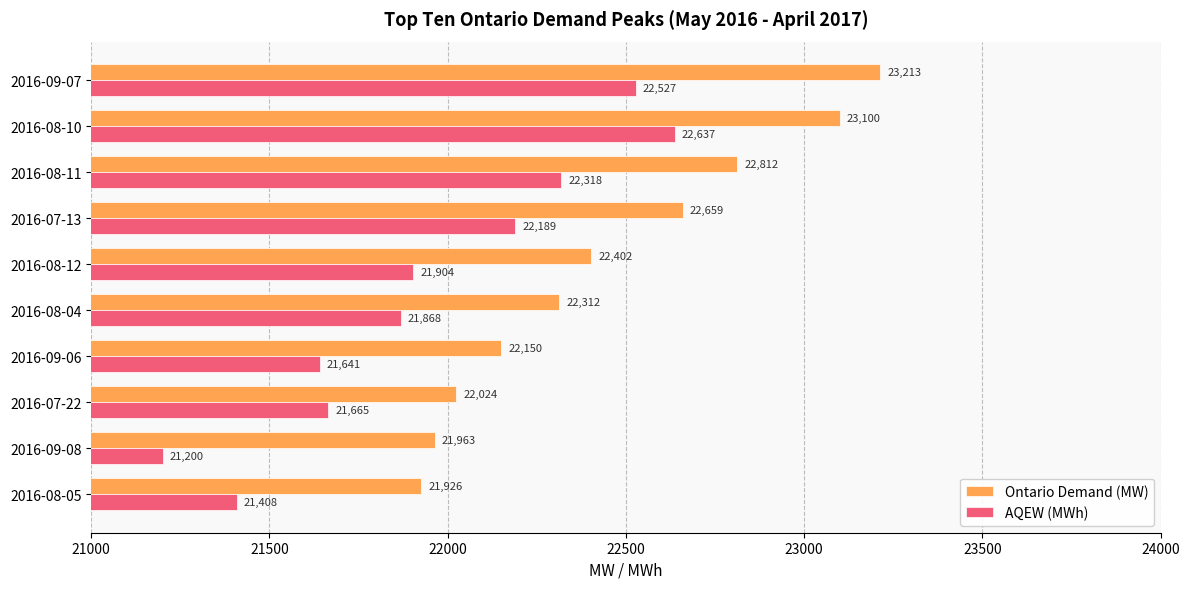

What is the maximum value for AQEW (MWh)?

22637